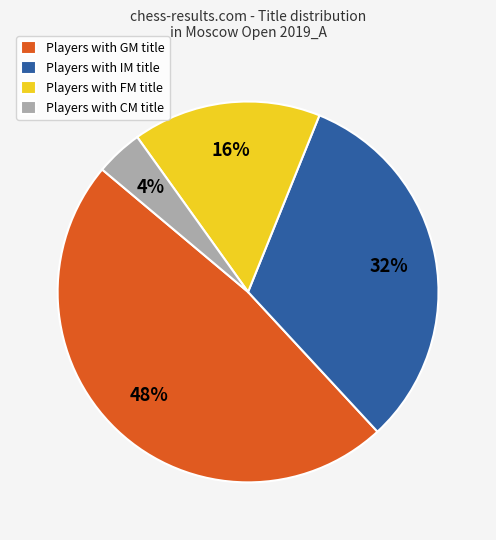

Combined, do Players with IM title and Players with GM title account for over 50%?

Yes